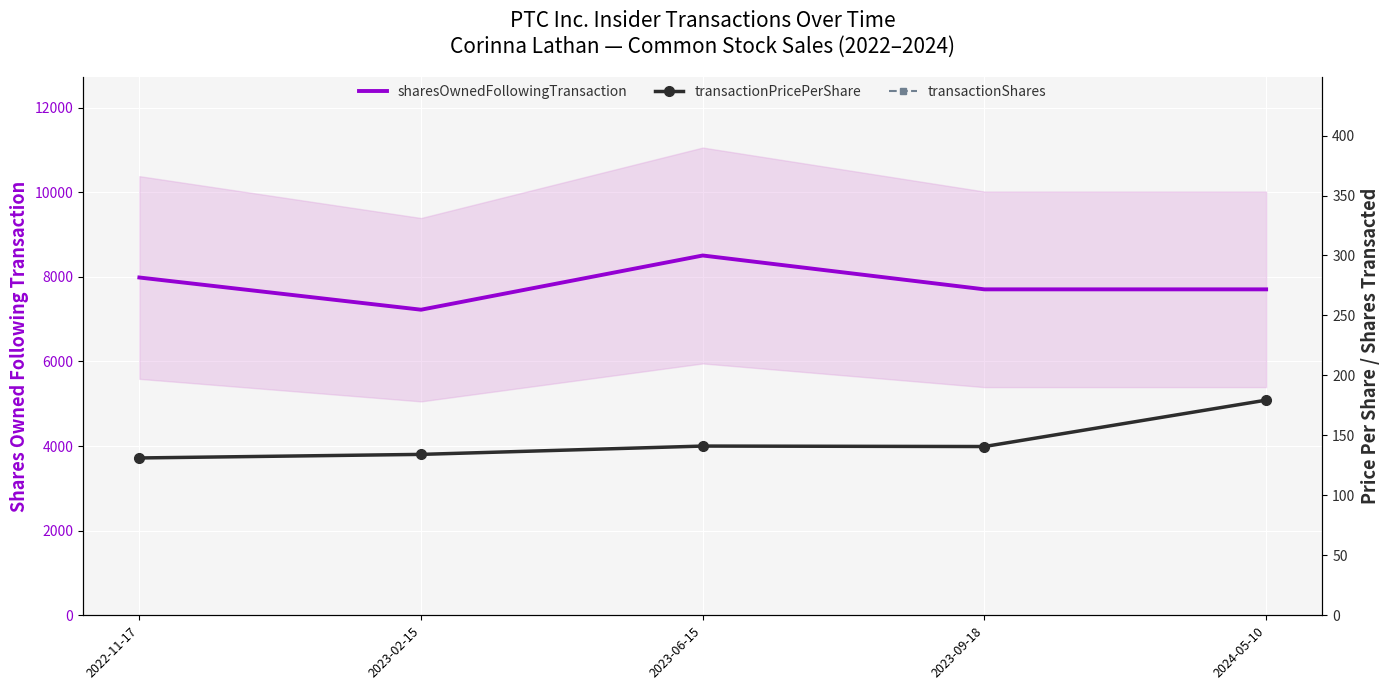

What is the lowest value of the transactionShares series?

761.0